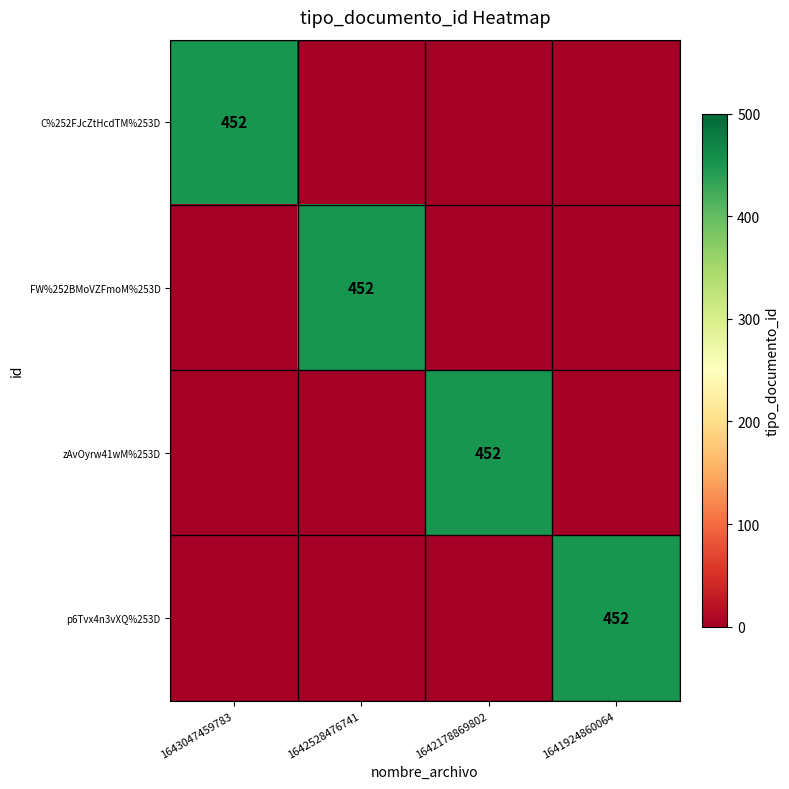

Is it true that zAvOyrw41wM%253D equals 452 at 1642178869802?

True